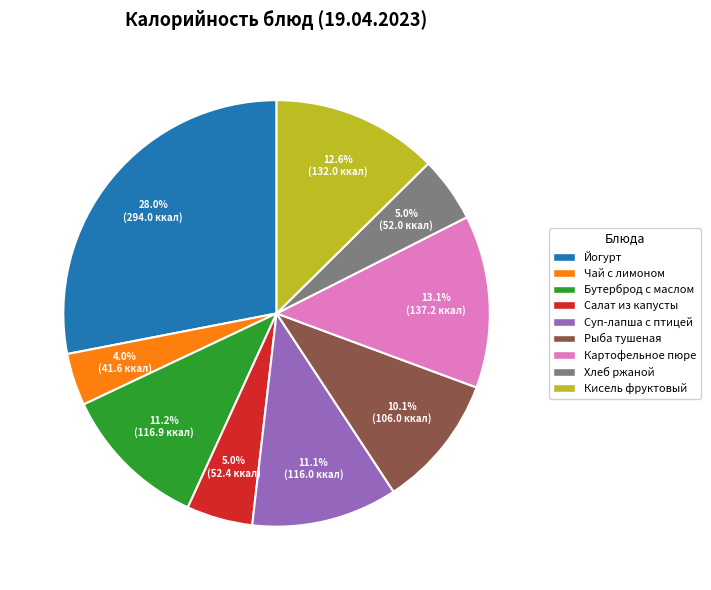

Is there a majority slice in this chart?

No